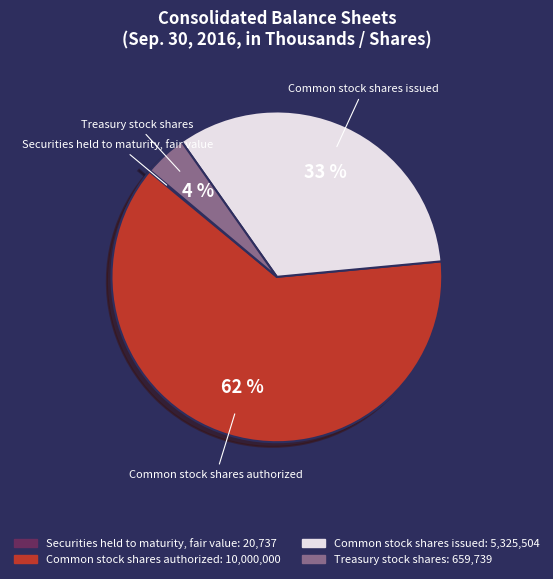

Is it true that Common stock shares issued is 33% of the pie?

True